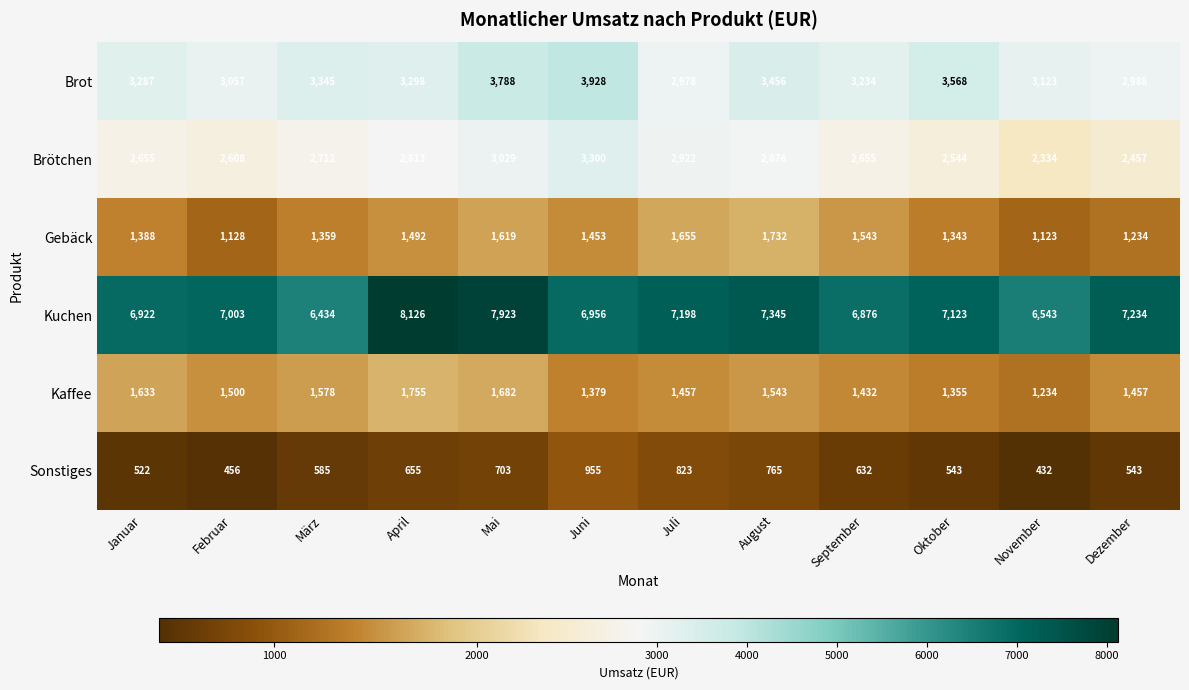

What is the spread (max minus min) of values at Mai?

7220